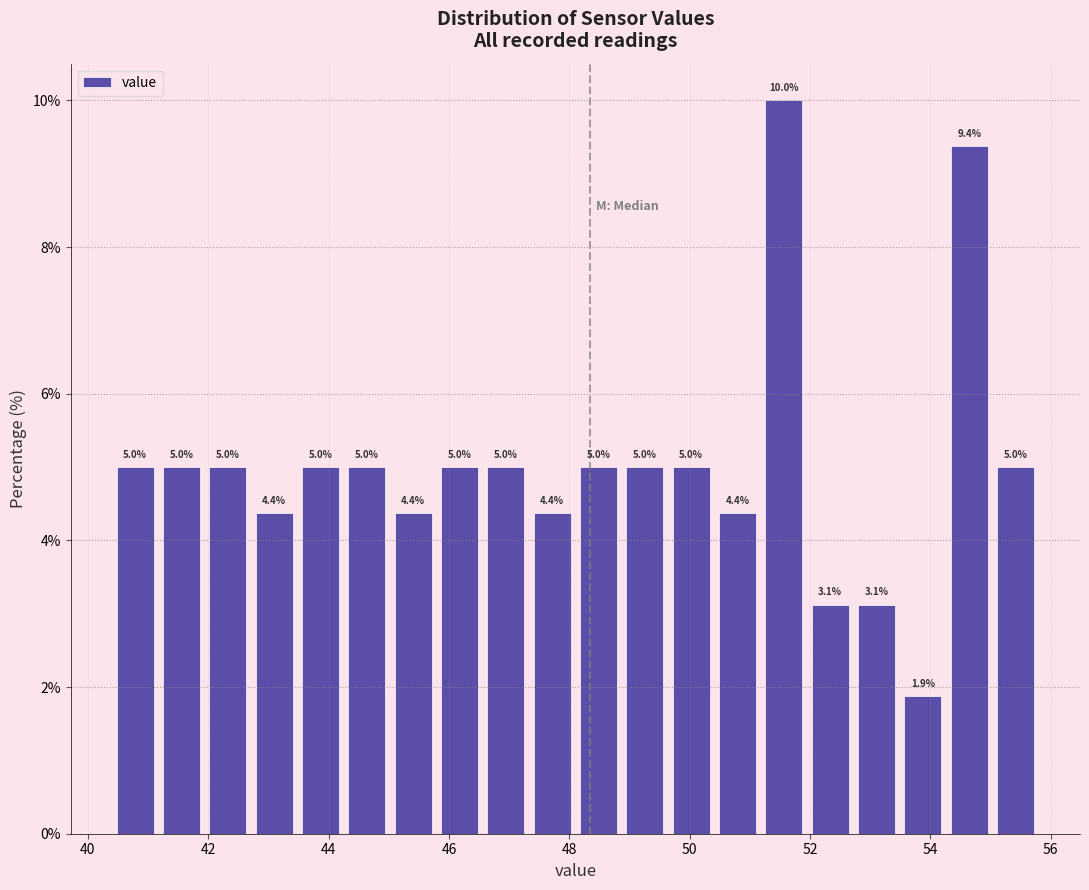

Read against the x-axis, roughly where is the centre of the tallest bar?

51.6